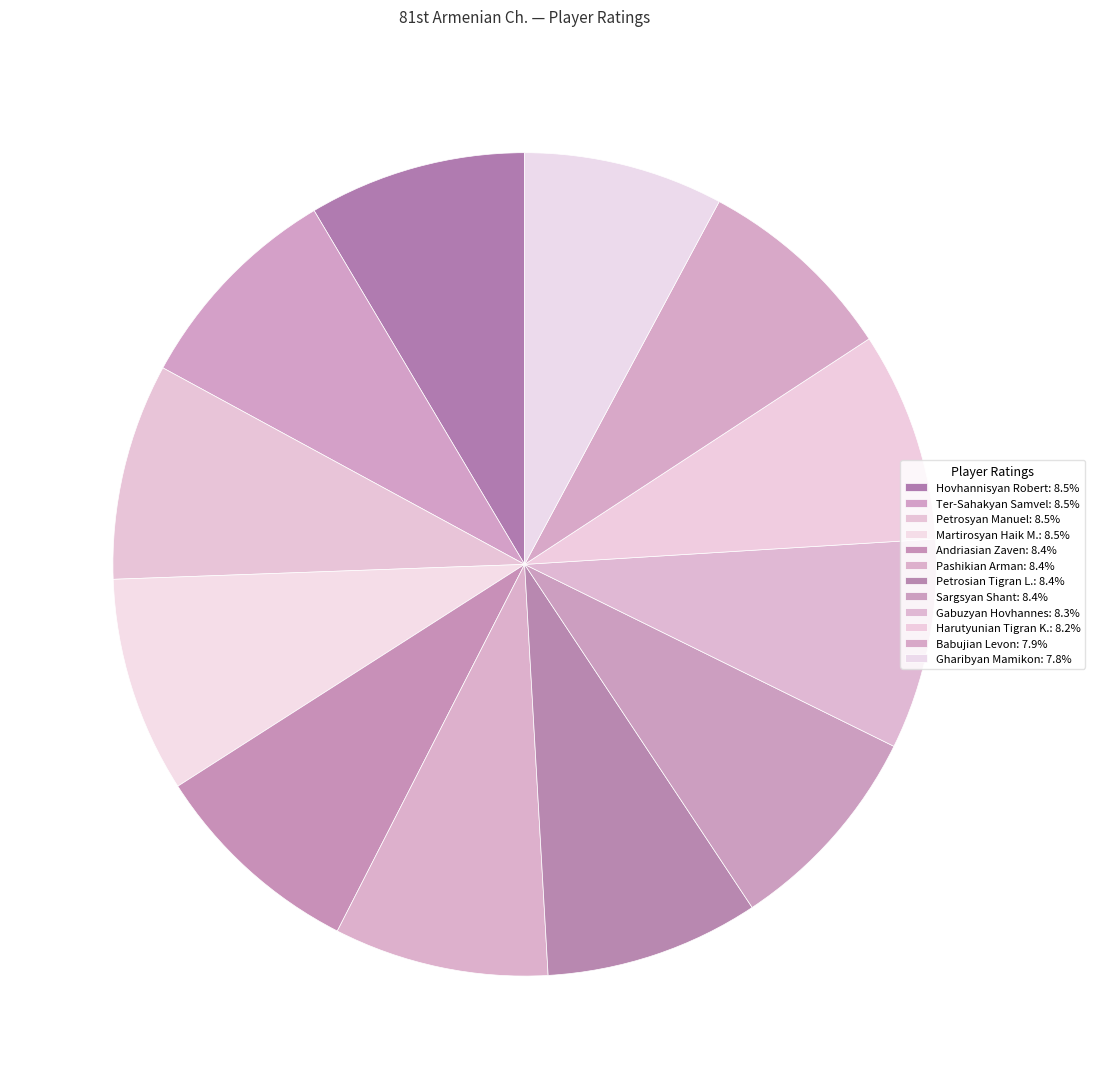

Between Babujian Levon and Petrosyan Manuel, which is larger?

Petrosyan Manuel